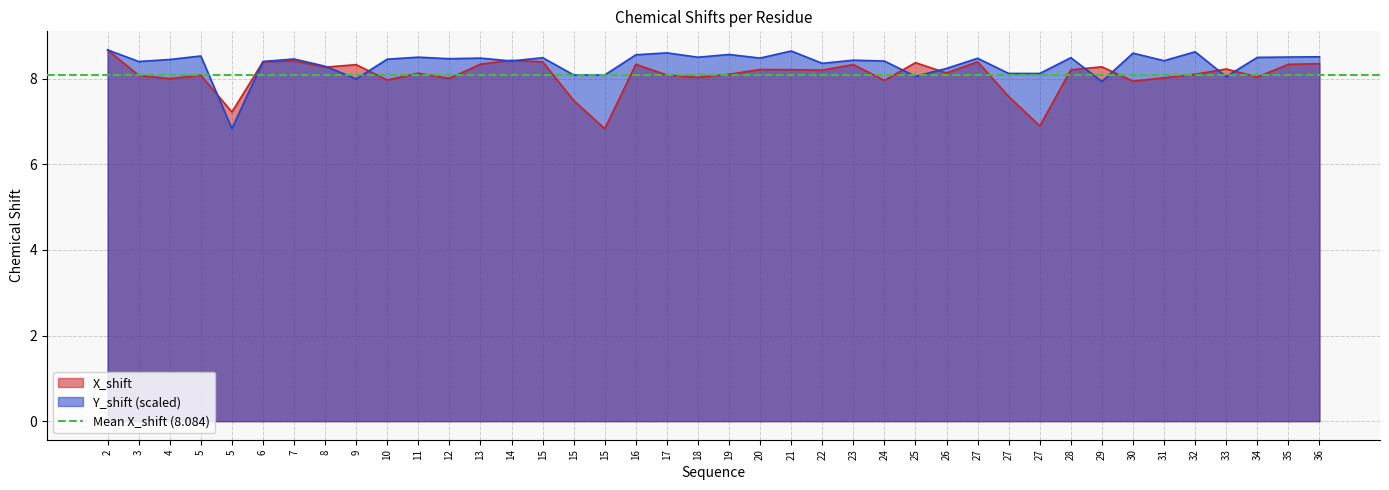

Reading left to right, what are all the values shown in this chart?

X_shift: 2=8.7	3=8.1	4=8.0	5=8.1	5=7.2	6=8.4	7=8.4	8=8.3	9=8.3	10=8.0	11=8.1	12=8.0	13=8.3	14=8.4	15=8.4	15=7.5	15=6.8	16=8.3	17=8.1	18=8.0	19=8.1	20=8.2	21=8.2	22=8.2	23=8.3	24=8.0	25=8.4	26=8.1	27=8.4	27=7.6	27=6.9	28=8.2	29=8.3	30=7.9	31=8.0	32=8.1	33=8.2	34=8.0	35=8.3	36=8.3
Y_shift: 2=8.7	3=8.4	4=8.4	5=8.5	5=6.8	6=8.4	7=8.5	8=8.3	9=8.0	10=8.5	11=8.5	12=8.5	13=8.5	14=8.4	15=8.5	15=8.1	15=8.1	16=8.6	17=8.6	18=8.5	19=8.6	20=8.5	21=8.6	22=8.4	23=8.4	24=8.4	25=8.1	26=8.2	27=8.5	27=8.1	27=8.1	28=8.5	29=7.9	30=8.6	31=8.4	32=8.6	33=8.0	34=8.5	35=8.5	36=8.5